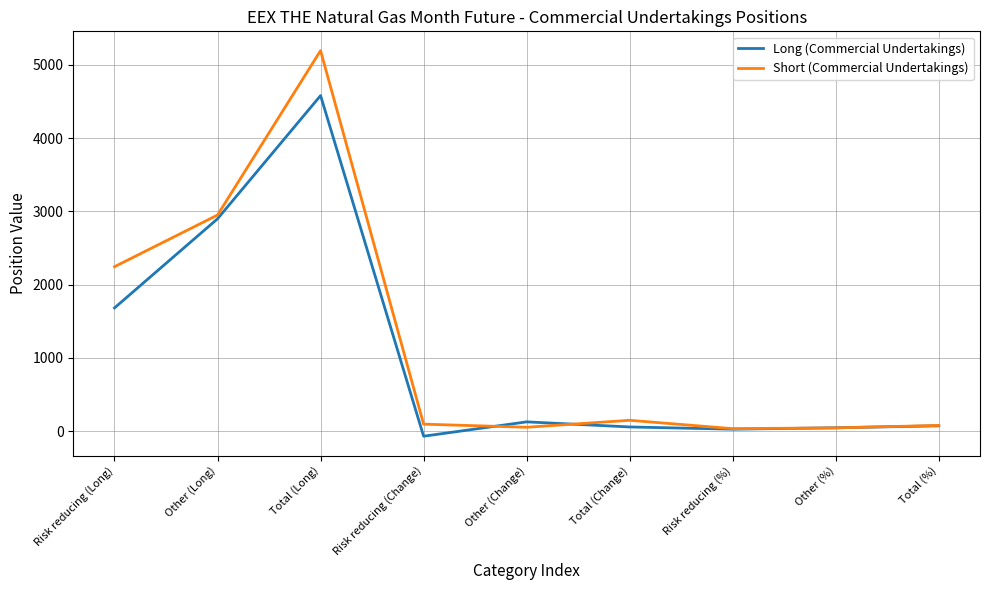

Between Other (Long) and Risk reducing (Change), which series saw the biggest shift?

Long (Commercial Undertakings)